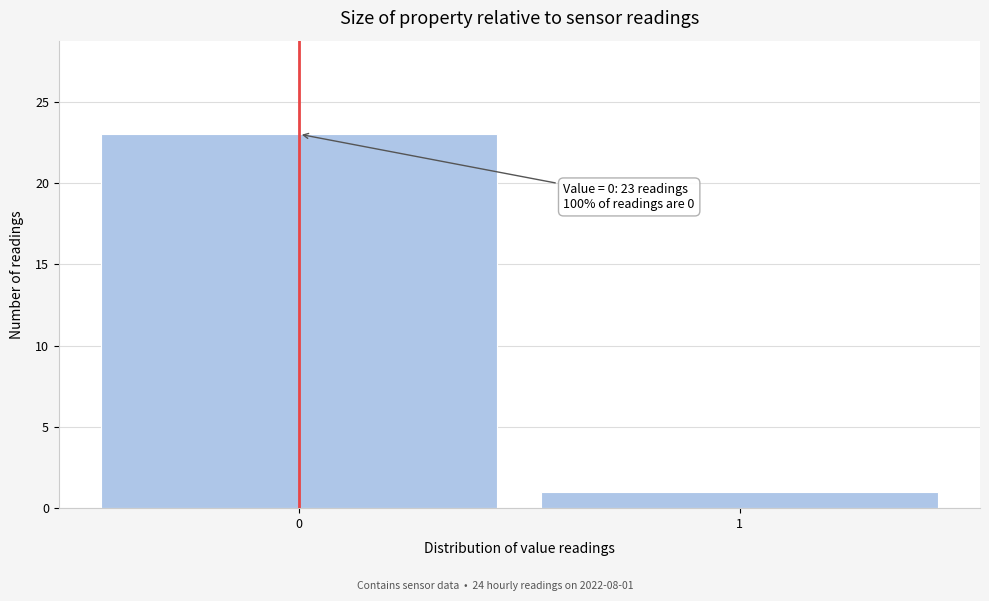

Reading left to right, extract all data points from this chart.

23	1